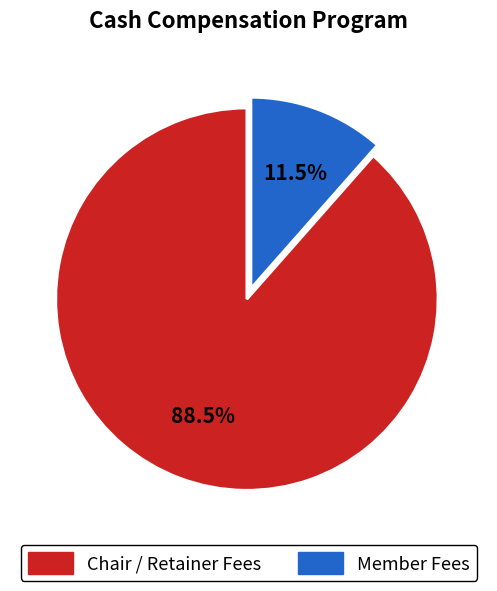

Is there any slice that represents more than half of the pie?

Yes